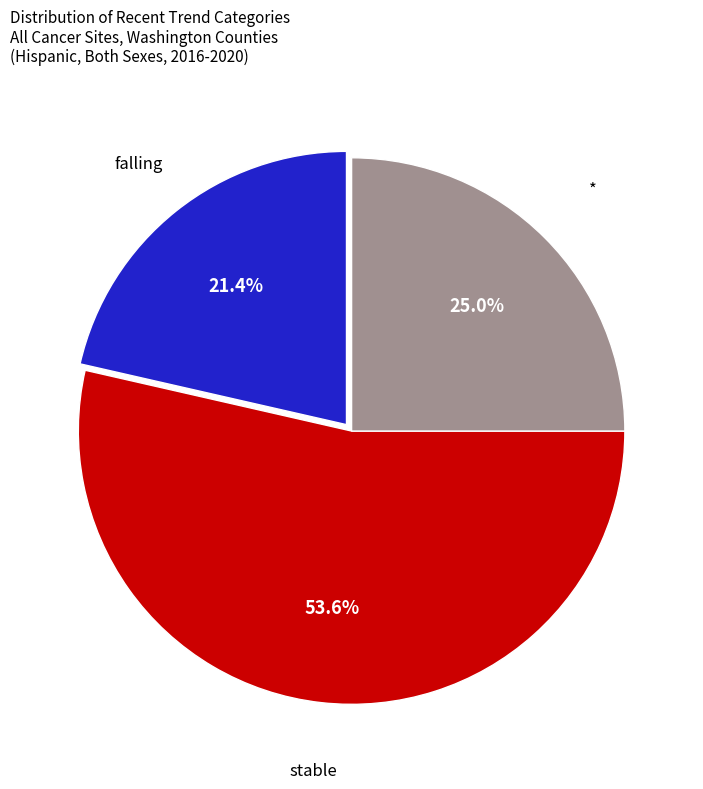

Which has a higher value, stable or falling?

stable